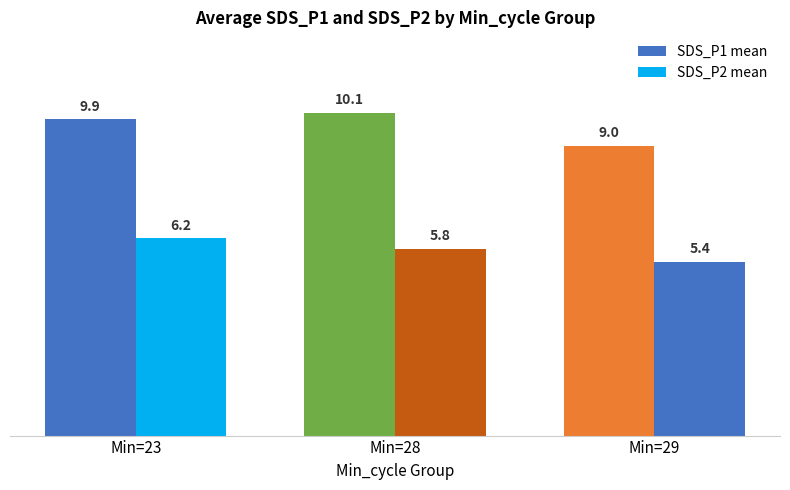

How many groups of bars are there?

3